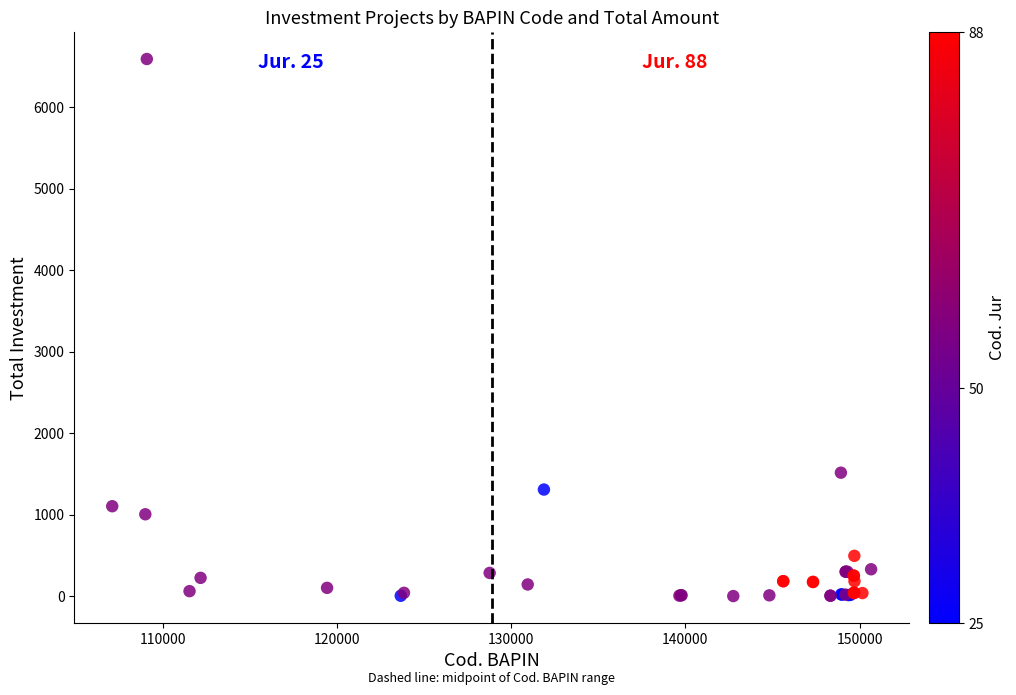

What Y value in the scatter plot is closest to 3294?

1514.5